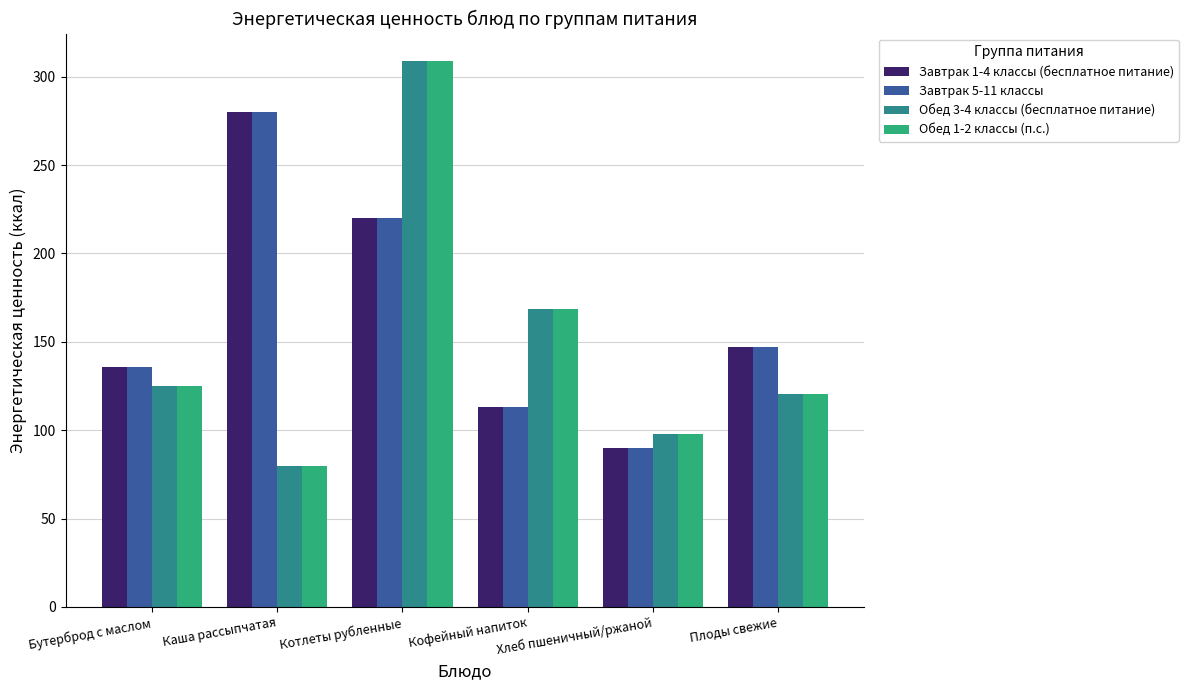

What is the sum of all Завтрак 5-11 классы values?

986.5